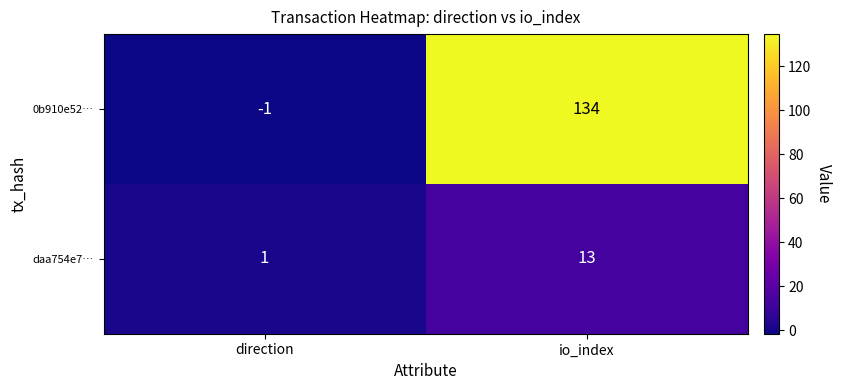

At how many categories does at least one series exceed 76?

1